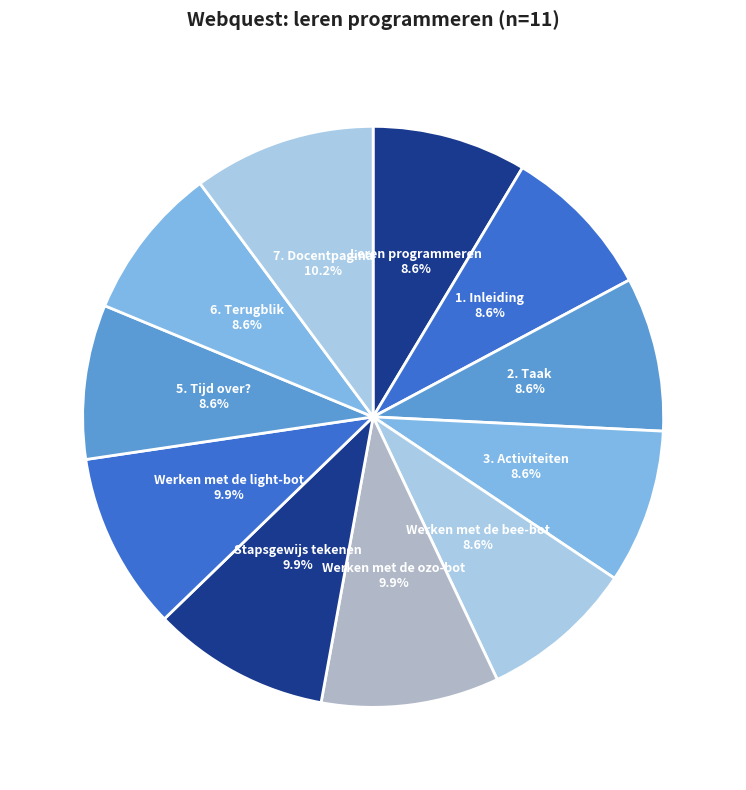

Count the number of slices in the pie.

11